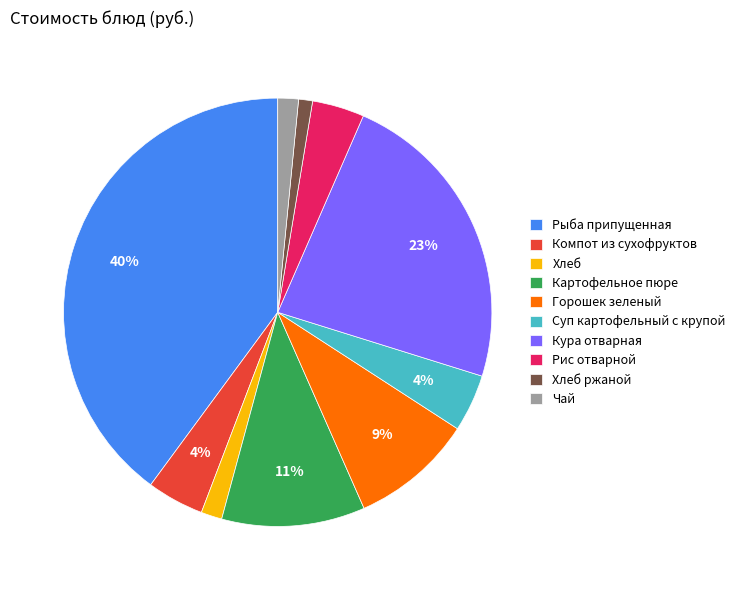

Between Горошек зеленый and Компот из сухофруктов, which is larger?

Горошек зеленый